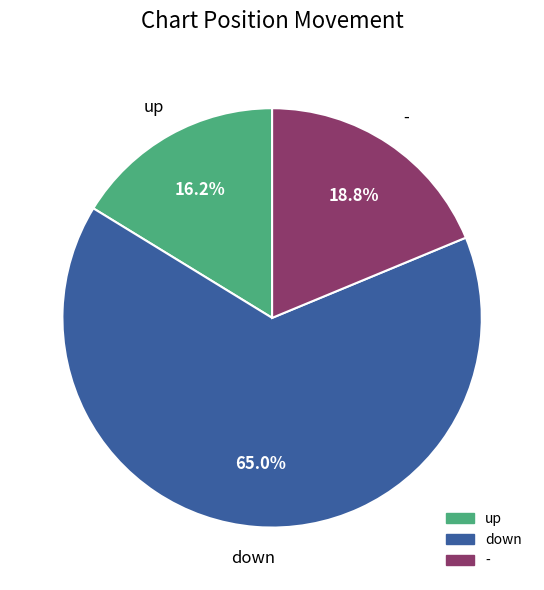

What is the ratio of the value at up to the value at -?

0.9